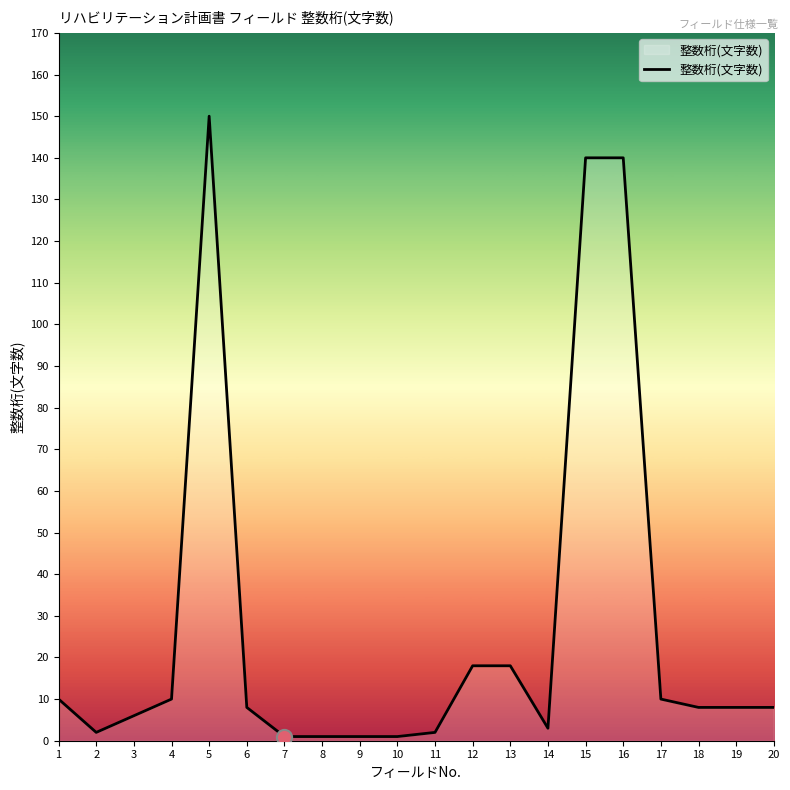

Which has a higher value, 13 or 17?

13